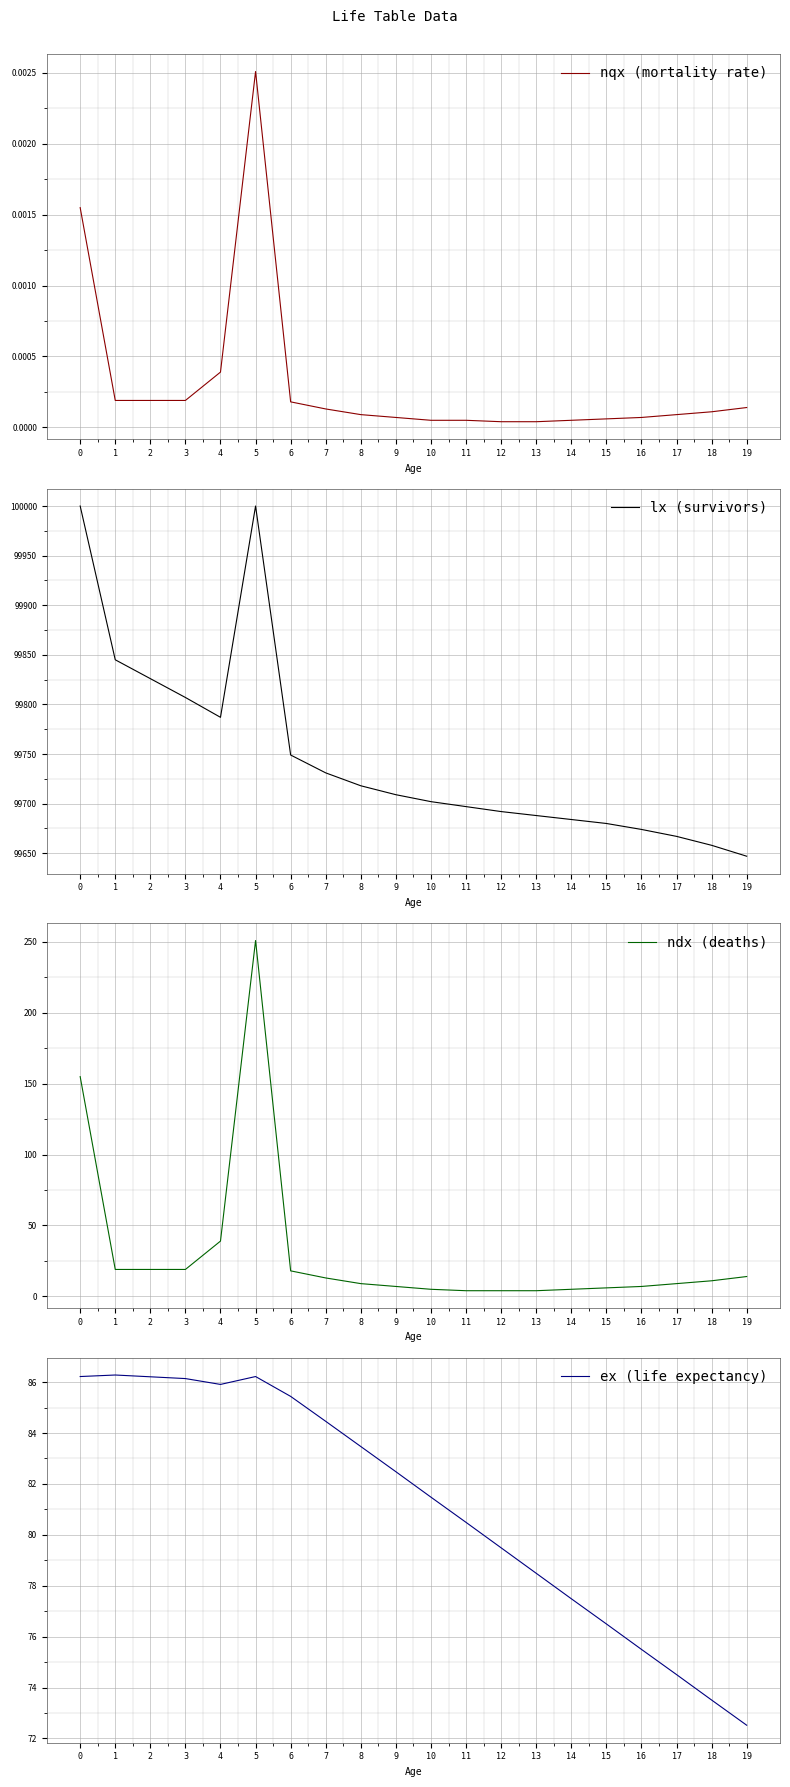

At which category is the sum across all series the highest?

5